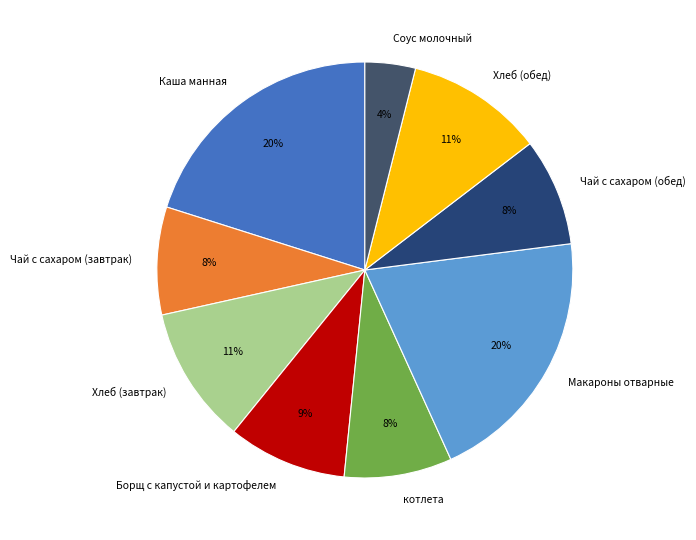

Which slice is the smallest?

Соус молочный